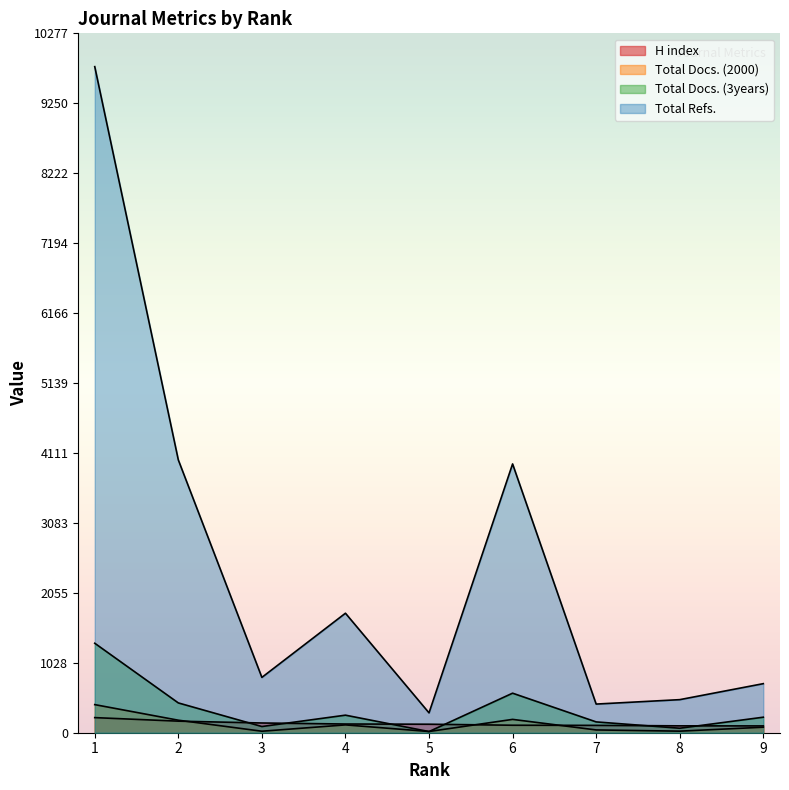

Reading right to left, what are all the values shown in this chart?

H index: 9=100	8=101	7=108	6=110	5=125	4=128	3=143	2=170	1=222
Total Docs. (2000): 9=81	8=23	7=41	6=196	5=18	4=115	3=22	2=184	1=413
Total Docs. (3years): 9=228	8=66	7=159	6=581	5=17	4=258	3=91	2=438	1=1315
Total Refs.: 9=721	8=486	7=421	6=3950	5=292	4=1756	3=813	2=4009	1=9788